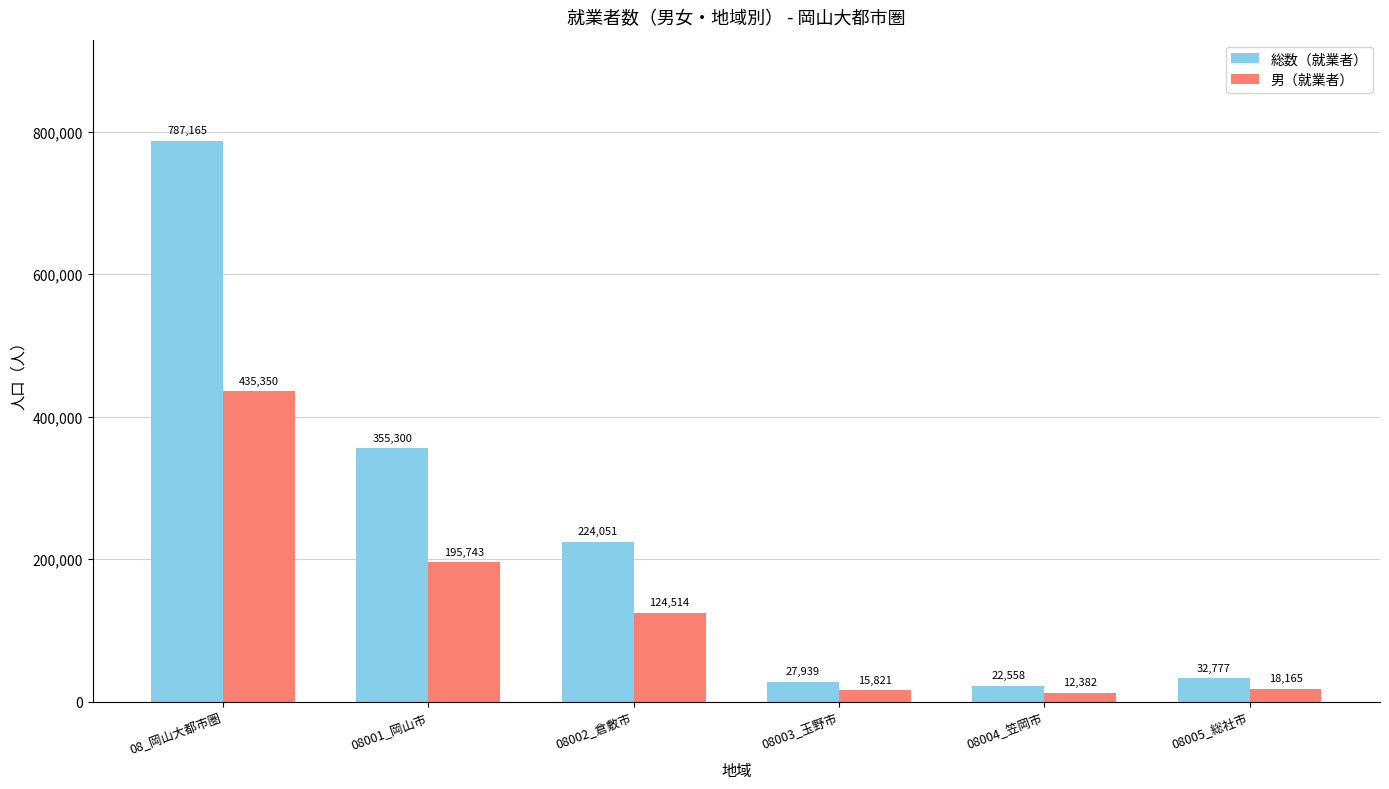

Which series has the largest range (max minus min)?

総数（就業者）